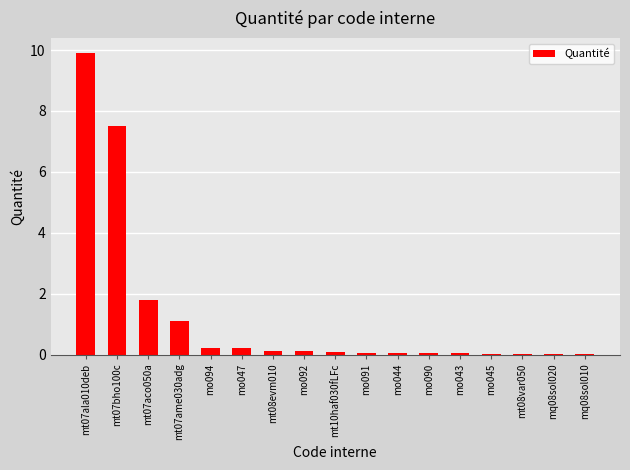

Which has a higher value, mt07ala010deb or mt10haf030fLFc?

mt07ala010deb